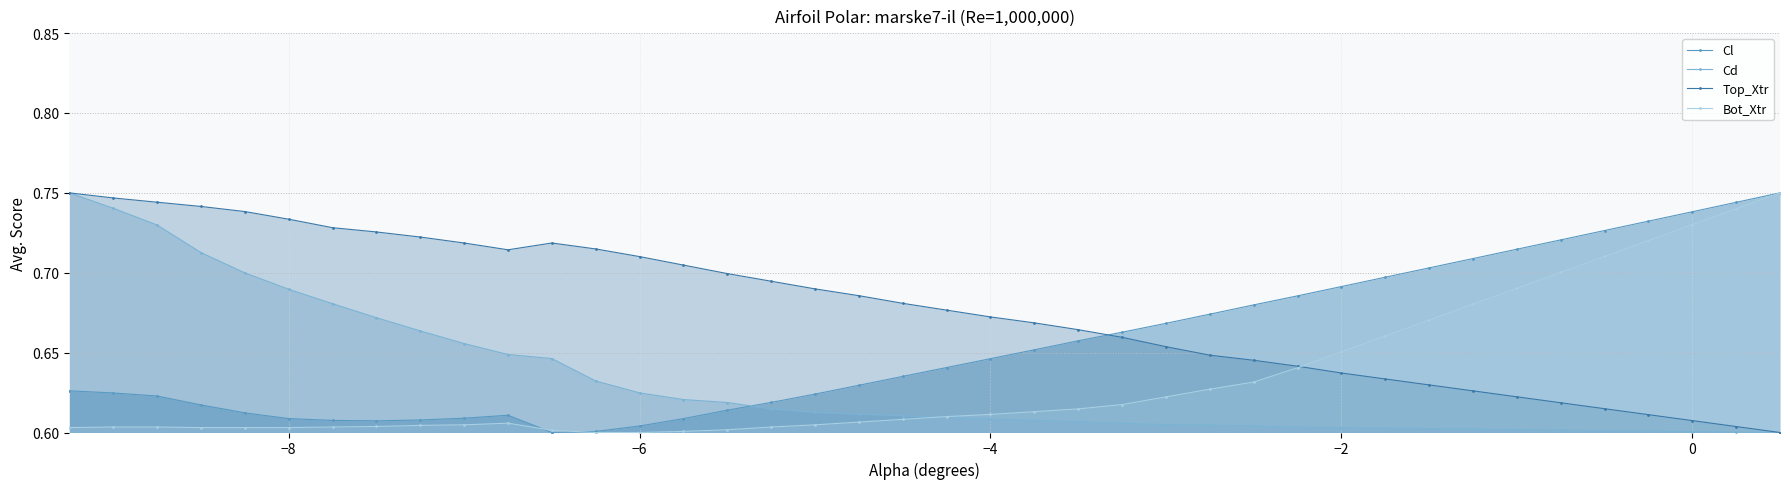

What is the average value of the Cd series?

0.6